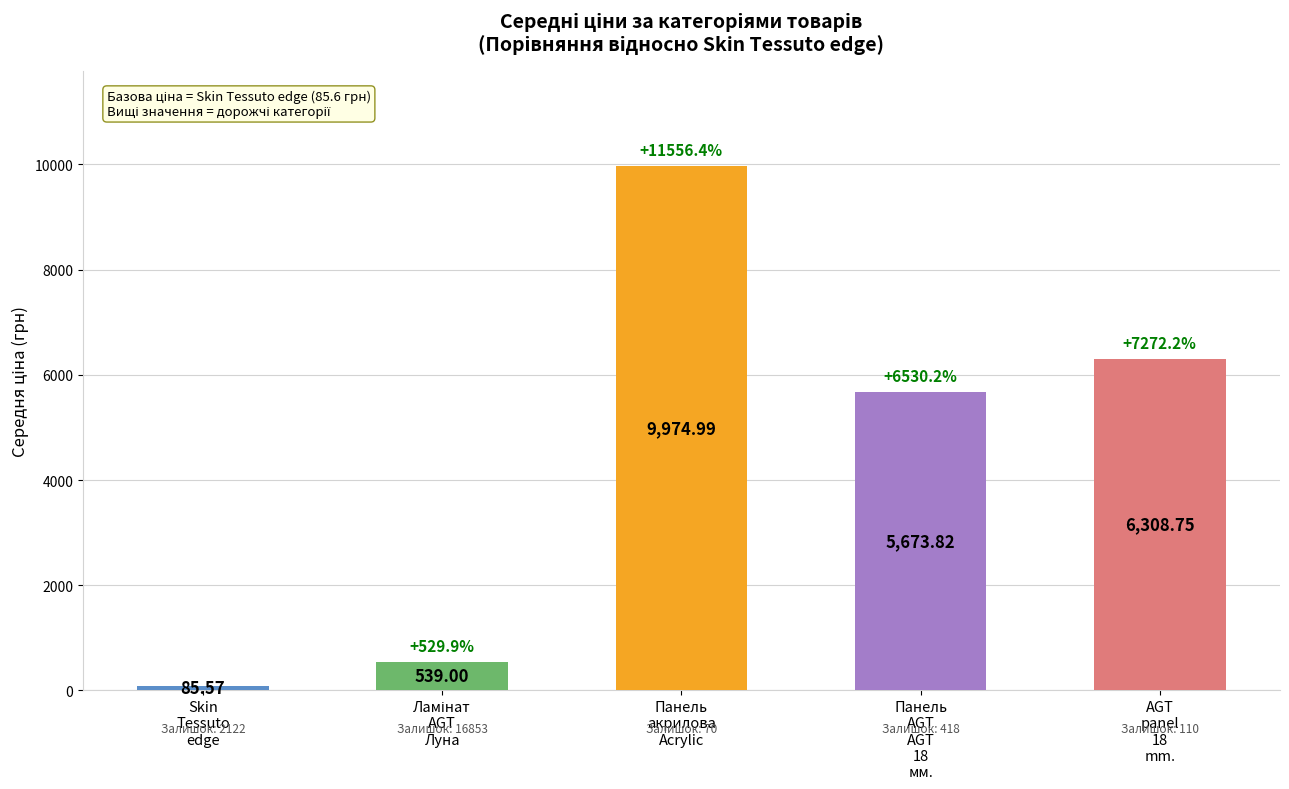

What position from the left is Панель
AGT
AGT
18
мм.?

4